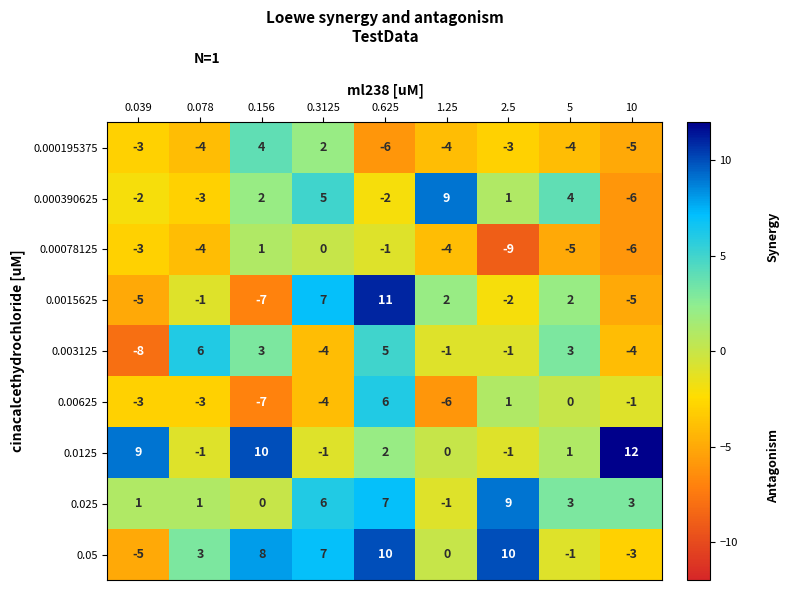

Which category has the highest value in the 0.00625 series?

0.625